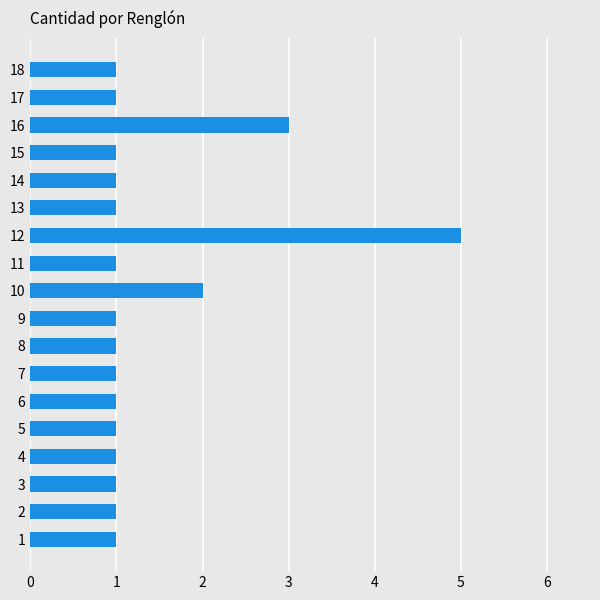

Which label corresponds to the largest value in the chart?

12